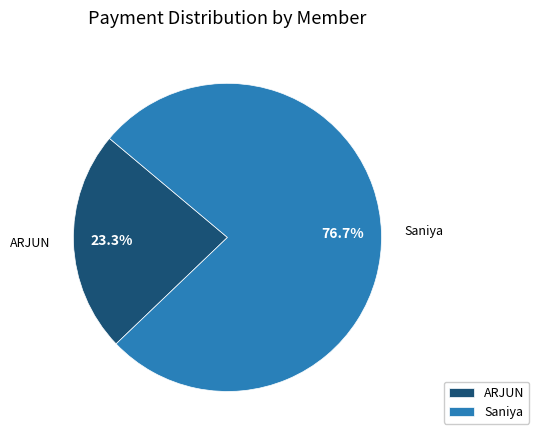

Rank the categories by value from lowest to highest.

ARJUN, Saniya